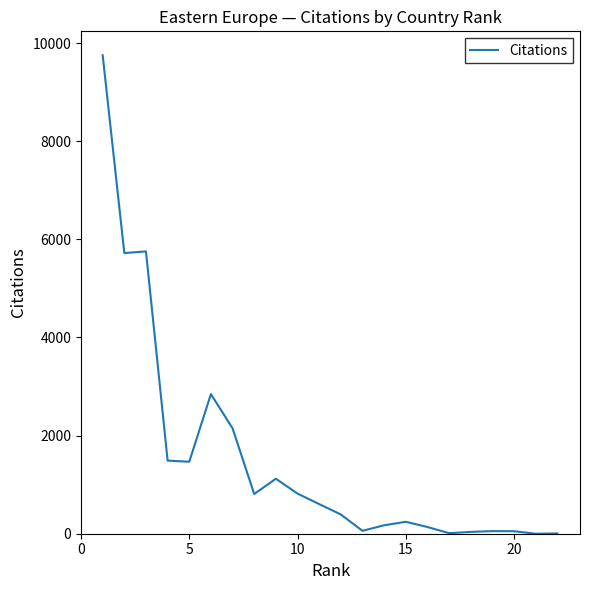

What is the difference between the maximum and minimum values?

9751